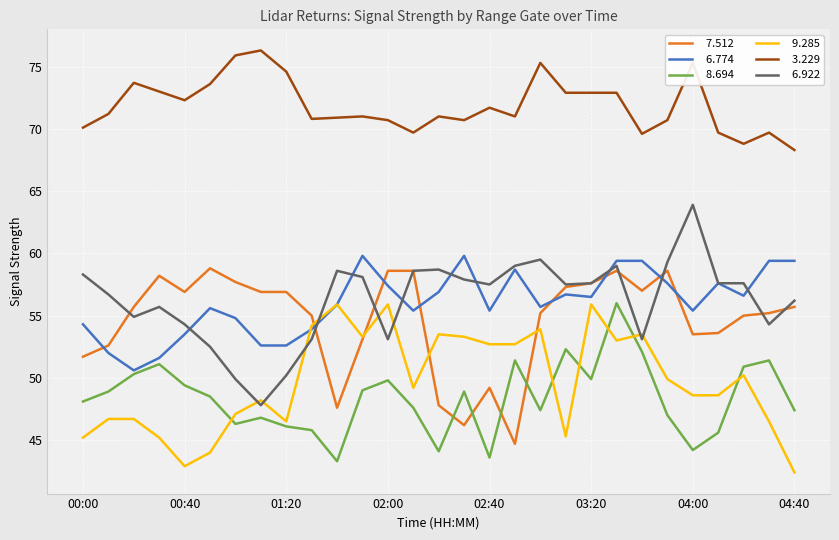

What is the minimum value shown in the chart?

42.4